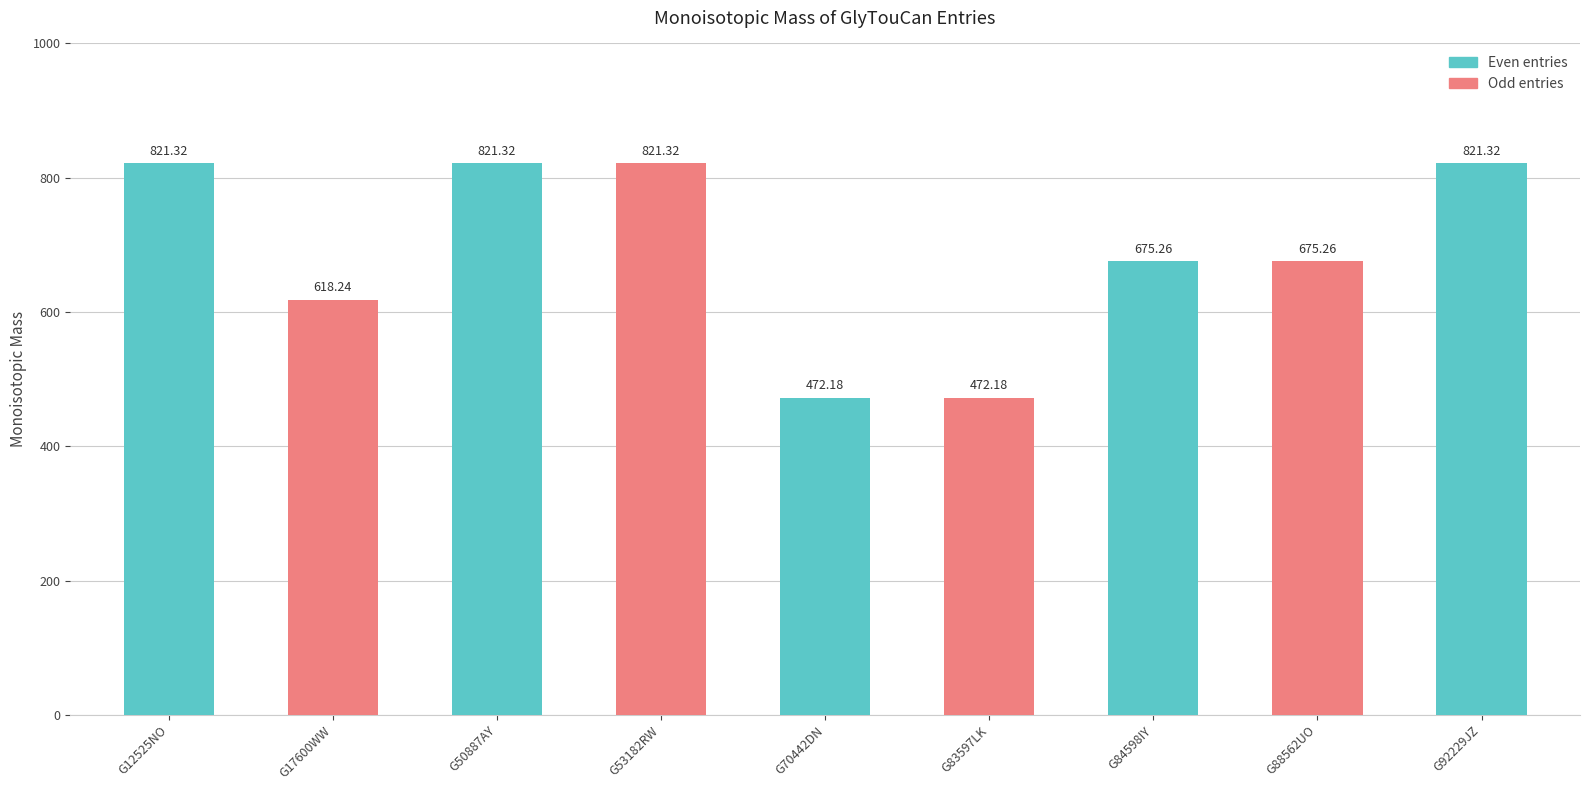

Which category has the lowest value across all series?

G70442DN